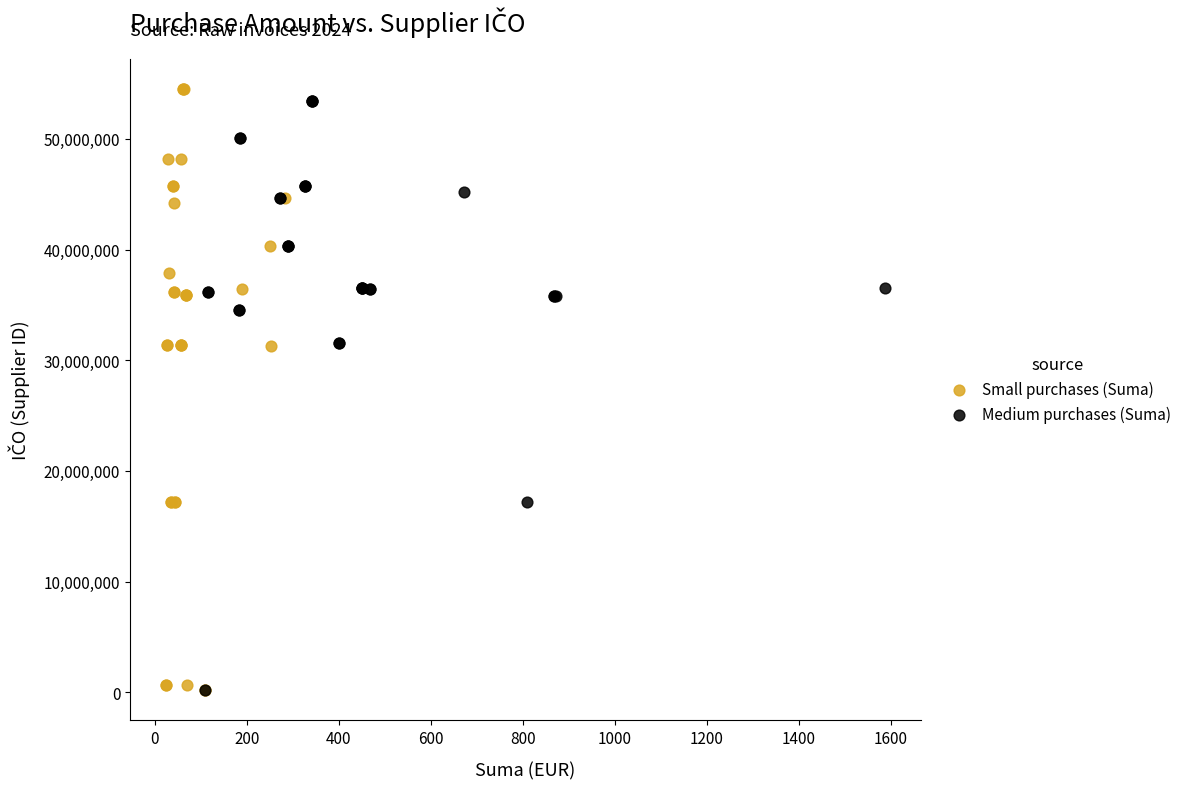

What are all the series names shown in the legend?

Small purchases (Suma), Medium purchases (Suma)